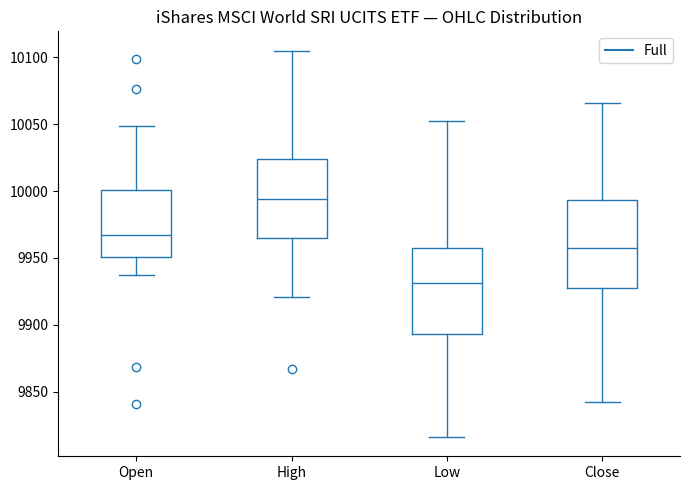

Which box has the highest median line?

High